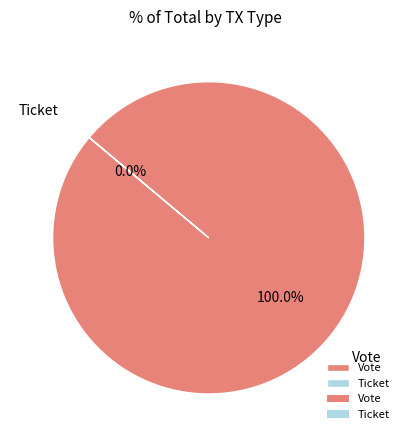

To the nearest percent, what portion does Vote represent?

100%